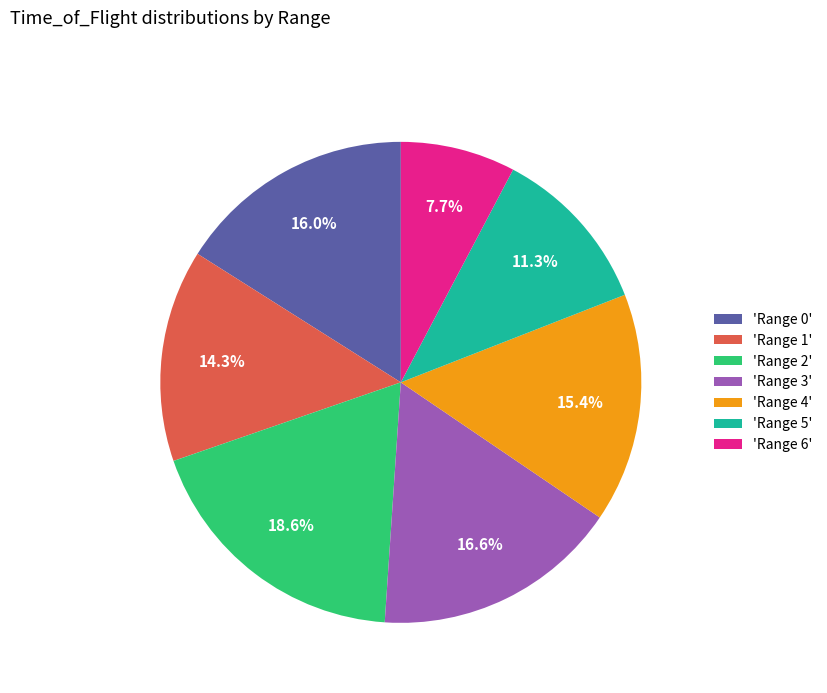

Between 'Range 0' and 'Range 4', which is larger?

'Range 0'